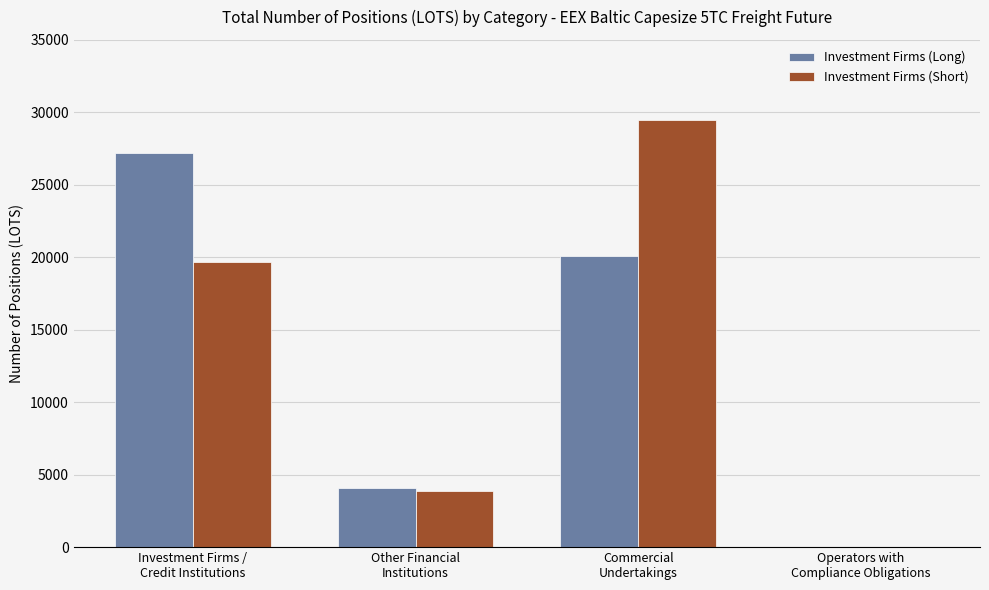

What is the maximum value shown in the chart?

29497.6